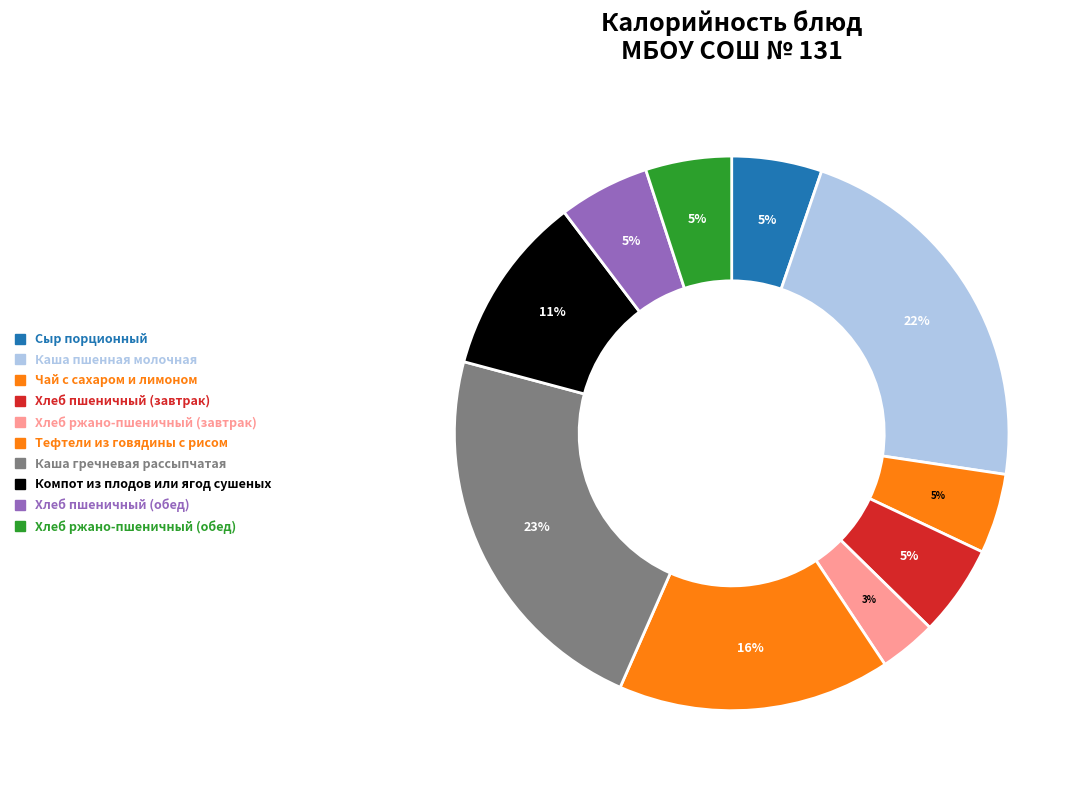

Is the sum of Компот из плодов или ягод сушеных and Тефтели из говядины с рисом greater than half?

No